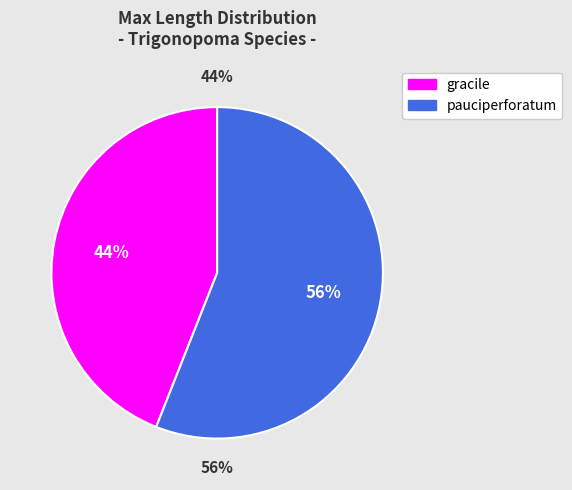

What percentage is the pauciperforatum slice, to the nearest percent?

56%